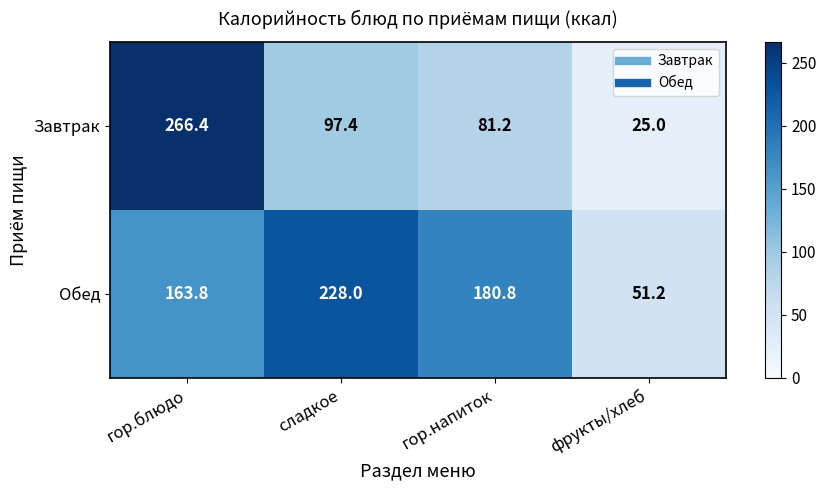

Rank the series at гор.напиток from highest to lowest value.

Обед, Завтрак